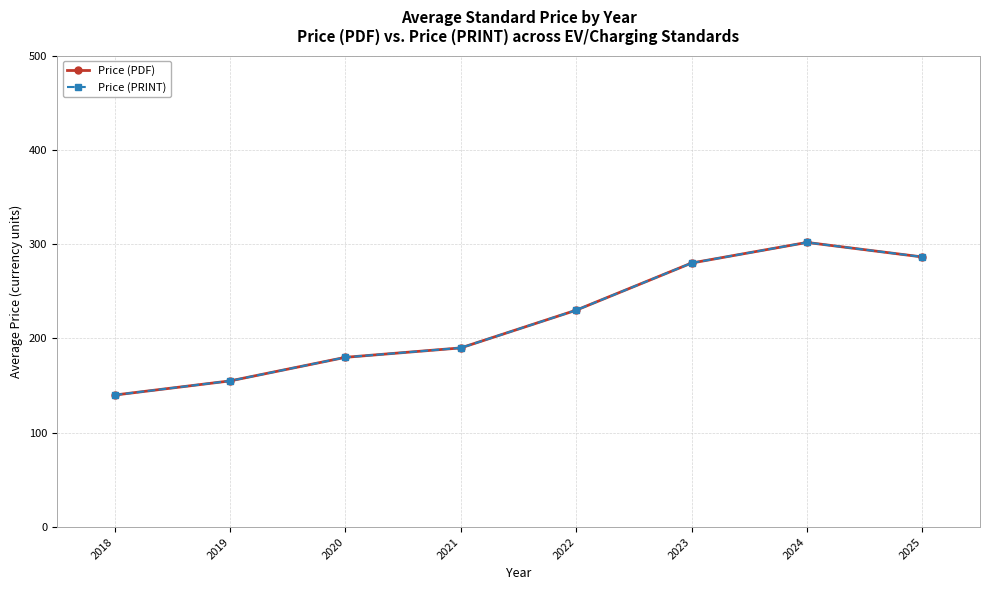

Is this an area chart (filled region under the line)?

No